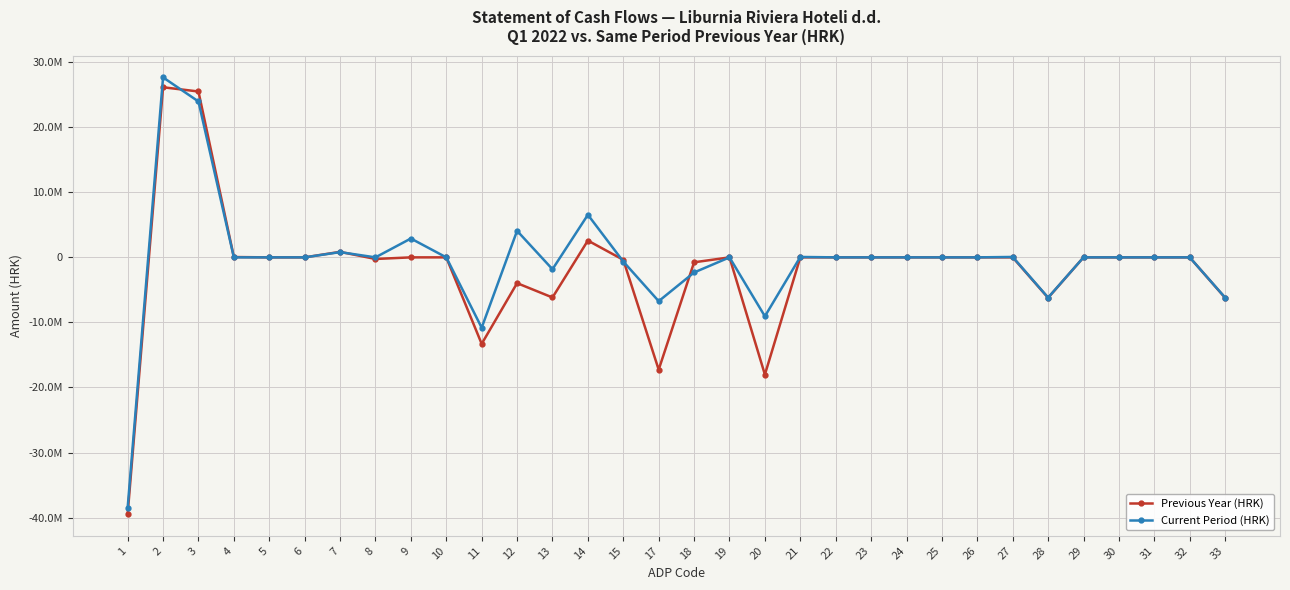

Between 7 and 14, which series saw the biggest shift?

Current Period (HRK)